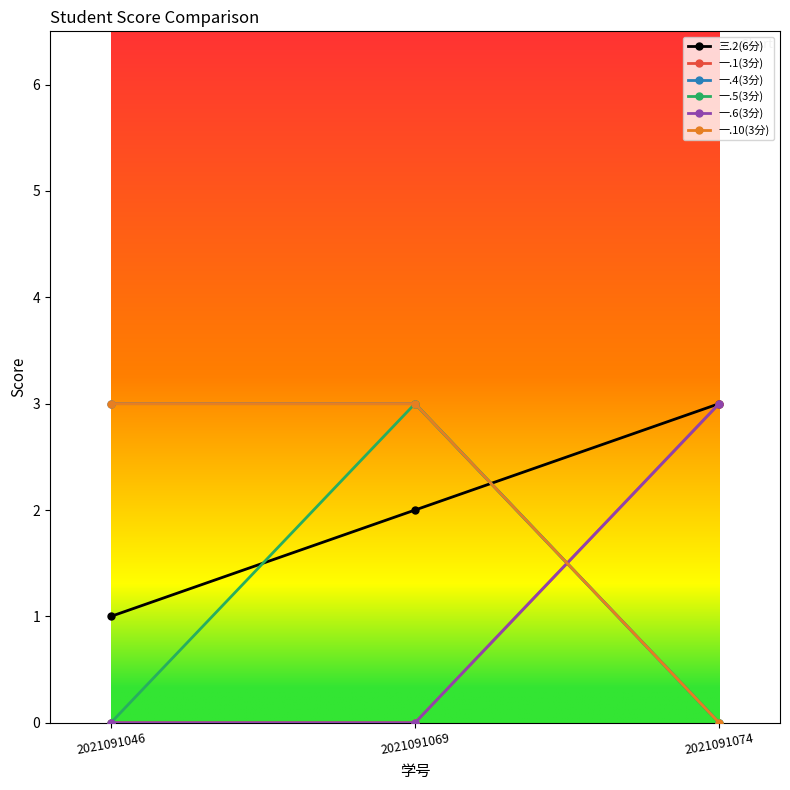

List the labels in order of 一.1(3分) value, largest first.

2021091074, 2021091046, 2021091069